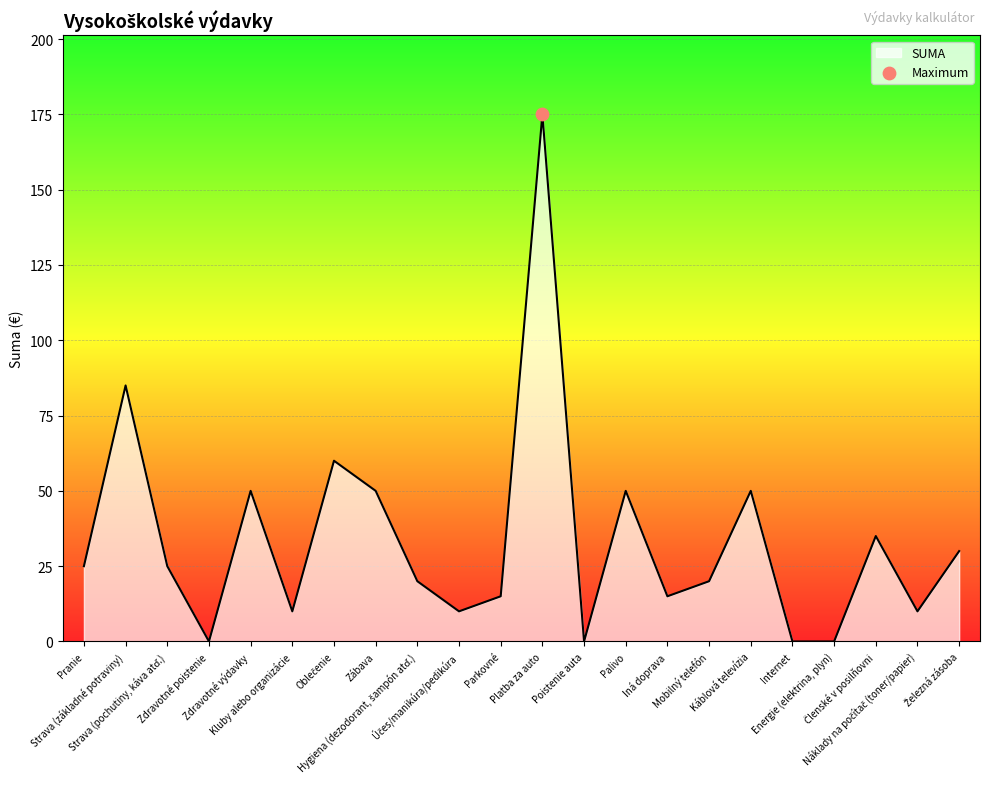

What is the difference between the maximum and minimum values?

175